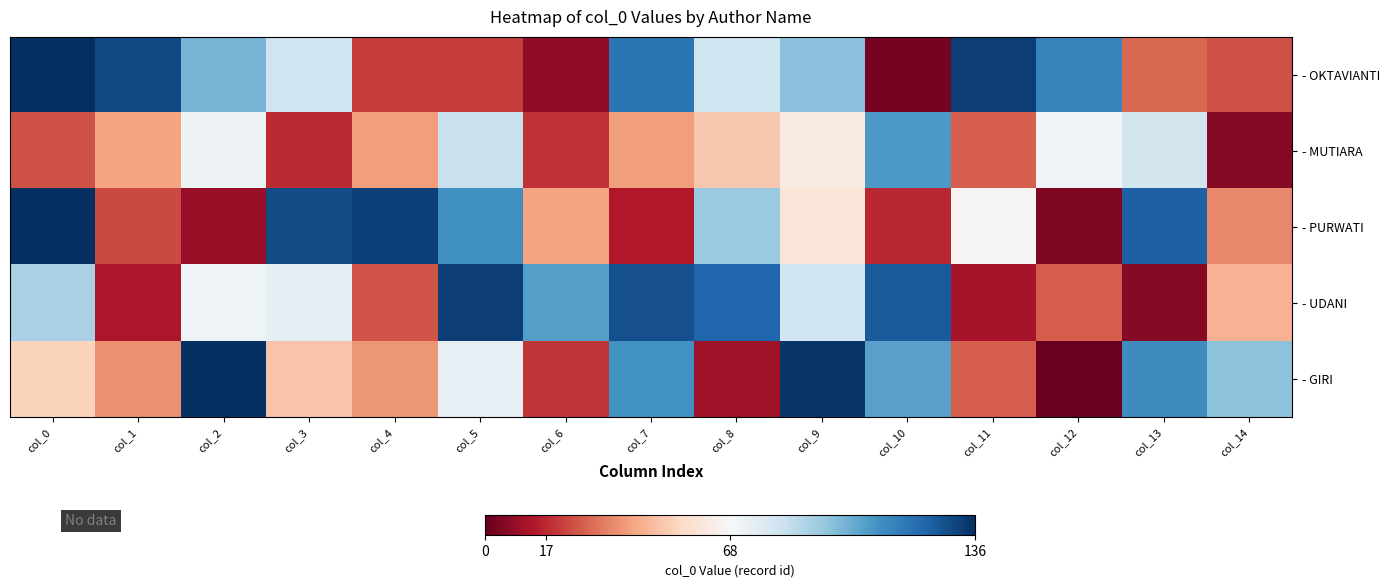

Reading left to right, list all the values displayed in this chart.

- OKTAVIANTI: col_0=136.0	col_1=129.3	col_2=99.6	col_3=81.4	col_4=21.2	col_5=21.2	col_6=7.9	col_7=117.8	col_8=81.8	col_9=96.3	col_10=2.8	col_11=131.9	col_12=113.2	col_13=28.9	col_14=24.7
- MUTIARA: col_0=24.9	col_1=41.4	col_2=71.4	col_3=17.0	col_4=39.6	col_5=83.2	col_6=19.0	col_7=39.7	col_8=49.8	col_9=62.0	col_10=106.8	col_11=27.2	col_12=69.9	col_13=80.6	col_14=6.3
- PURWATI: col_0=136.0	col_1=23.2	col_2=8.8	col_3=129.0	col_4=131.3	col_5=109.9	col_6=41.4	col_7=13.3	col_8=93.1	col_9=59.9	col_10=16.6	col_11=67.3	col_12=4.7	col_13=123.7	col_14=35.2
- UDANI: col_0=90.1	col_1=13.0	col_2=70.7	col_3=74.4	col_4=25.1	col_5=131.9	col_6=105.4	col_7=127.8	col_8=121.7	col_9=81.3	col_10=125.4	col_11=12.0	col_12=26.7	col_13=6.2	col_14=44.2
- GIRI: col_0=52.9	col_1=36.9	col_2=136.0	col_3=48.5	col_4=38.2	col_5=73.8	col_6=19.2	col_7=109.1	col_8=10.1	col_9=134.2	col_10=105.0	col_11=27.0	col_12=0.8	col_13=110.9	col_14=96.1